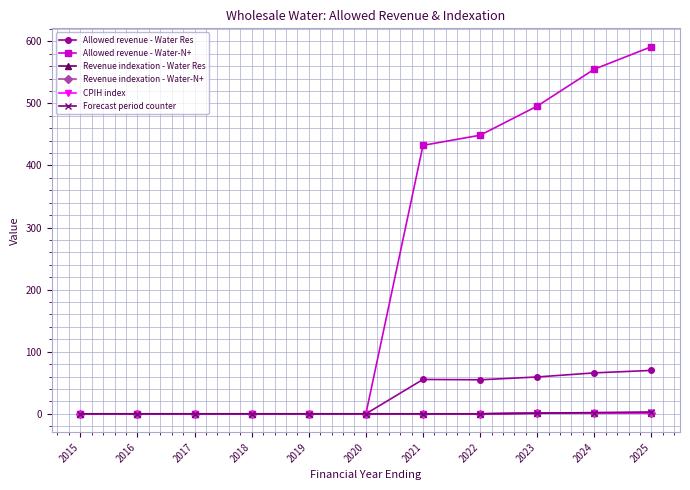

How many values in the Revenue indexation - Water Res series exceed 0?

3